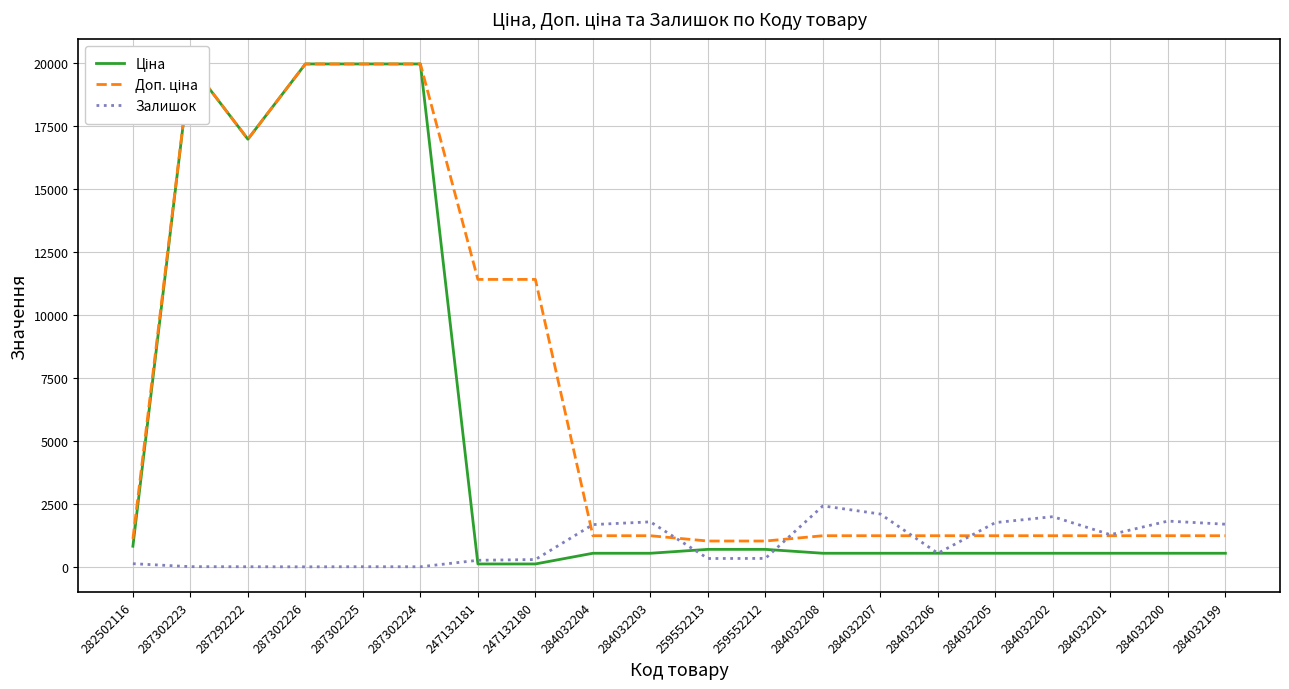

How many values in the Залишок series exceed 539?

9